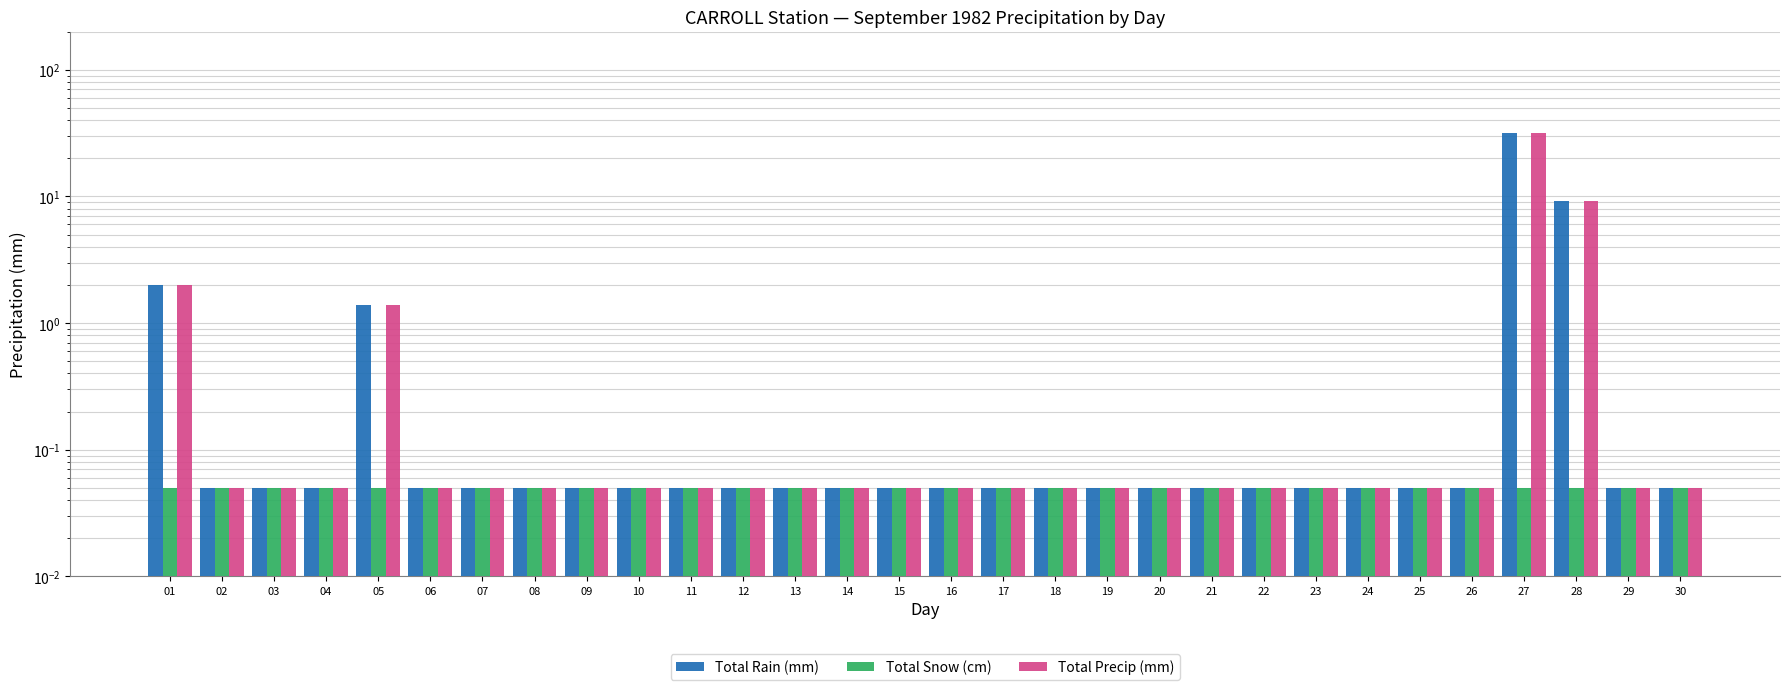

At which label does Total Rain (mm) reach its minimum?

02